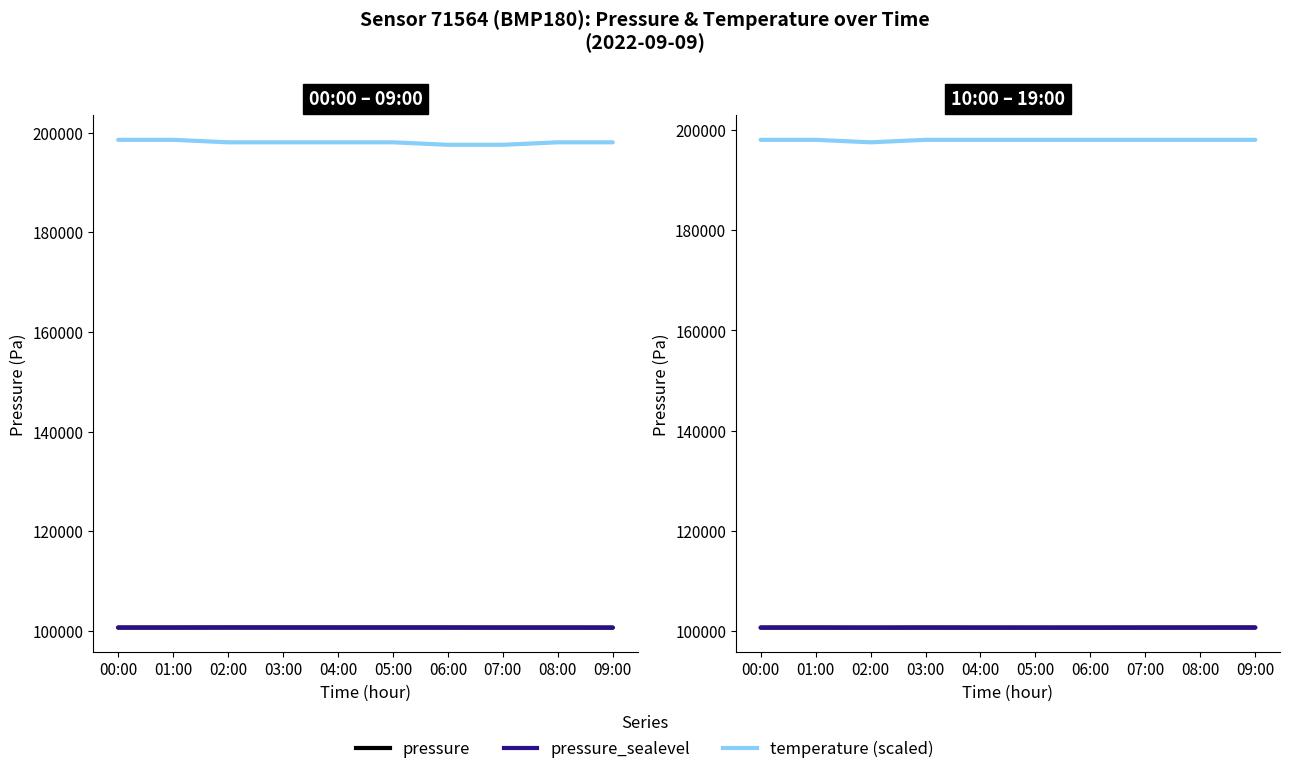

How many lines are shown in the chart?

3